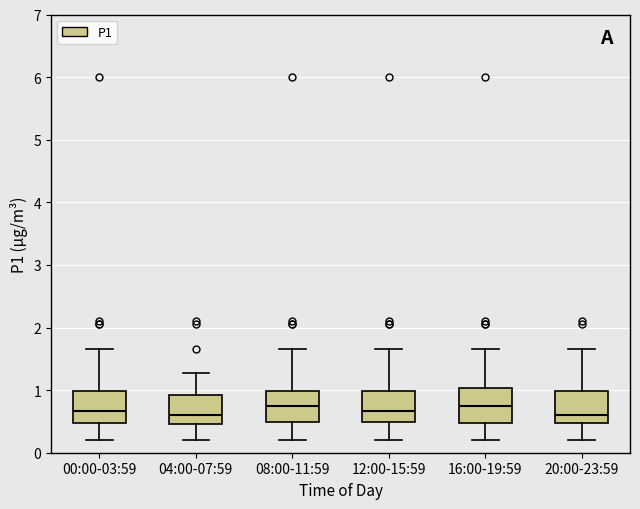

Reading left to right, read every box against the y-axis: the position of its median line, the range the box covers, and the ends of its whiskers. The values are not printed on the chart, so give them approximately, as read against the axis.

00:00-03:59: median 0.7, box 0.5 to 1.0, whiskers 0.2 to 1.7
04:00-07:59: median 0.6, box 0.5 to 0.9, whiskers 0.2 to 1.3
08:00-11:59: median 0.7, box 0.5 to 1.0, whiskers 0.2 to 1.7
12:00-15:59: median 0.7, box 0.5 to 1.0, whiskers 0.2 to 1.7
16:00-19:59: median 0.7, box 0.5 to 1.0, whiskers 0.2 to 1.7
20:00-23:59: median 0.6, box 0.5 to 1.0, whiskers 0.2 to 1.7